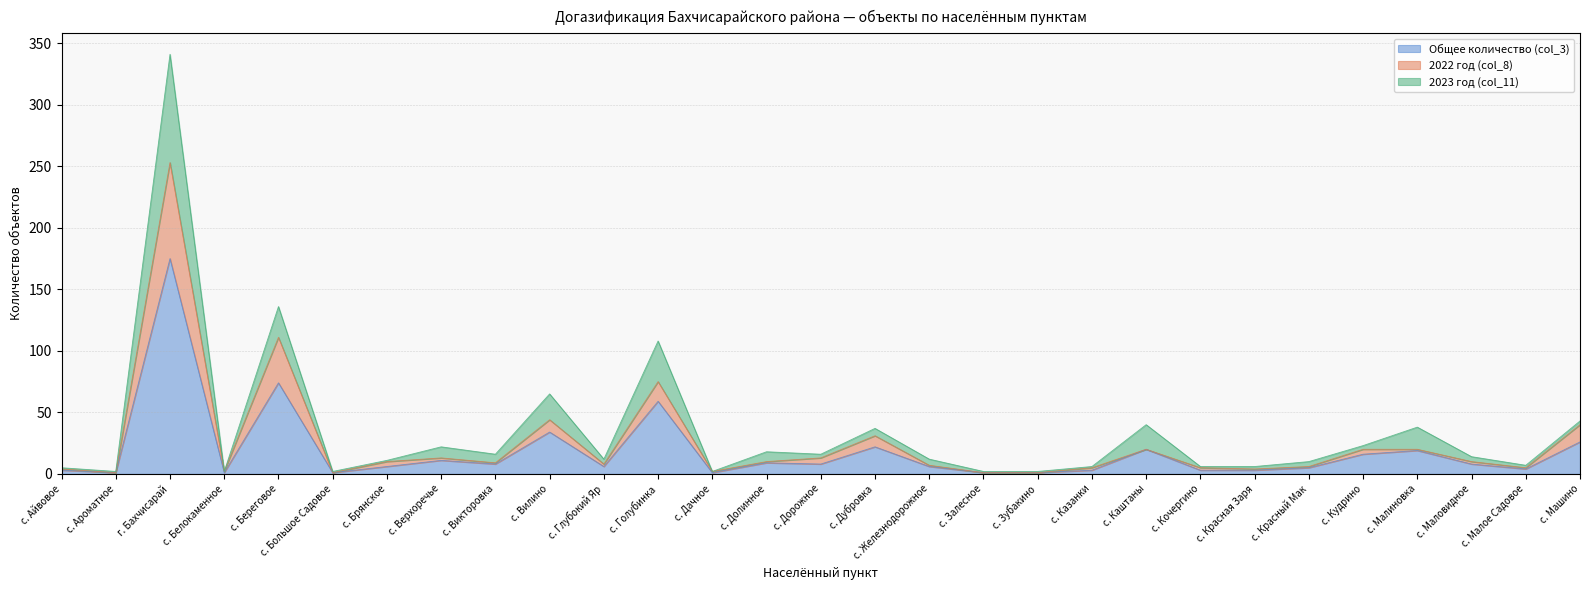

How many interior local valleys does the Общее количество (col_3) series have?

8